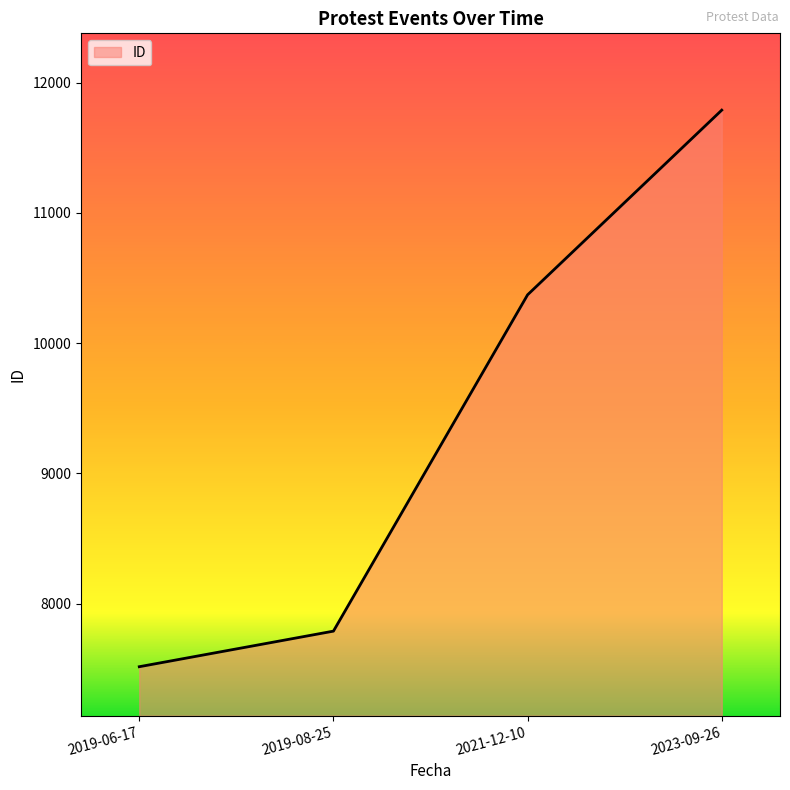

What is the sum of the values at 2021-12-10 and 2023-09-26?

22159